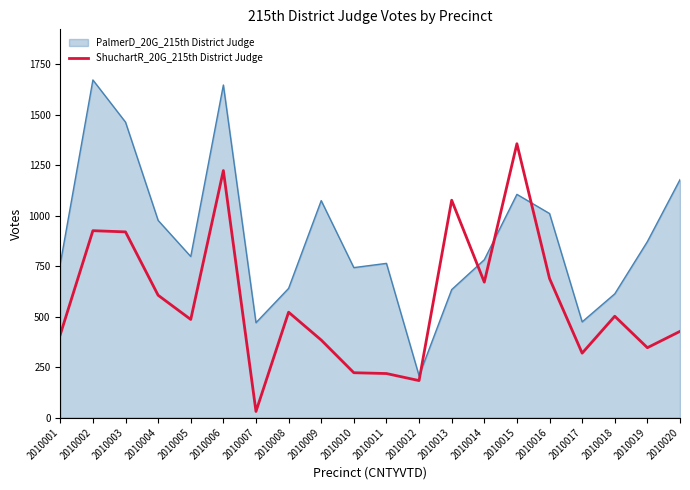

Rank the series at 2010020 from highest to lowest value.

PalmerD_20G_215th District Judge, ShuchartR_20G_215th District Judge